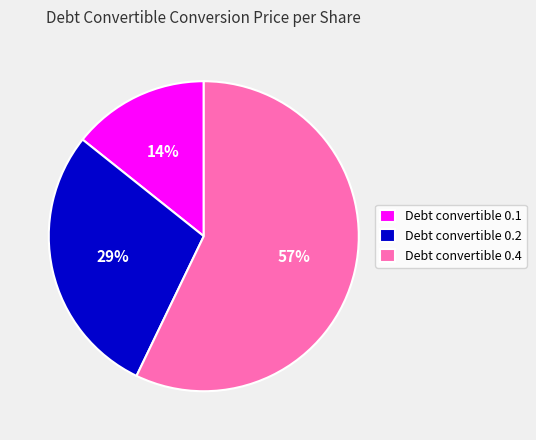

Which has a higher value, Debt convertible 0.1 or Debt convertible 0.2?

Debt convertible 0.2